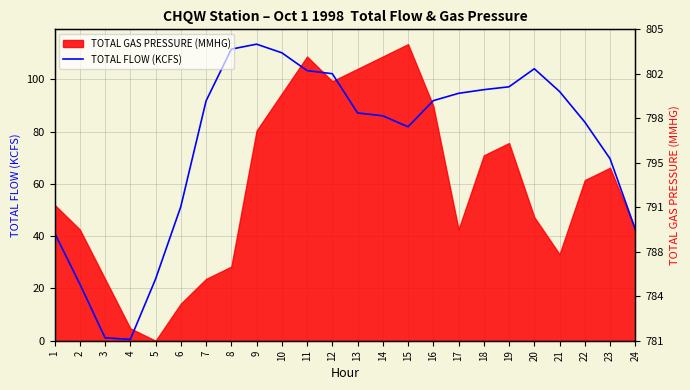

What is the change in value from 2 to 23?

+47.9